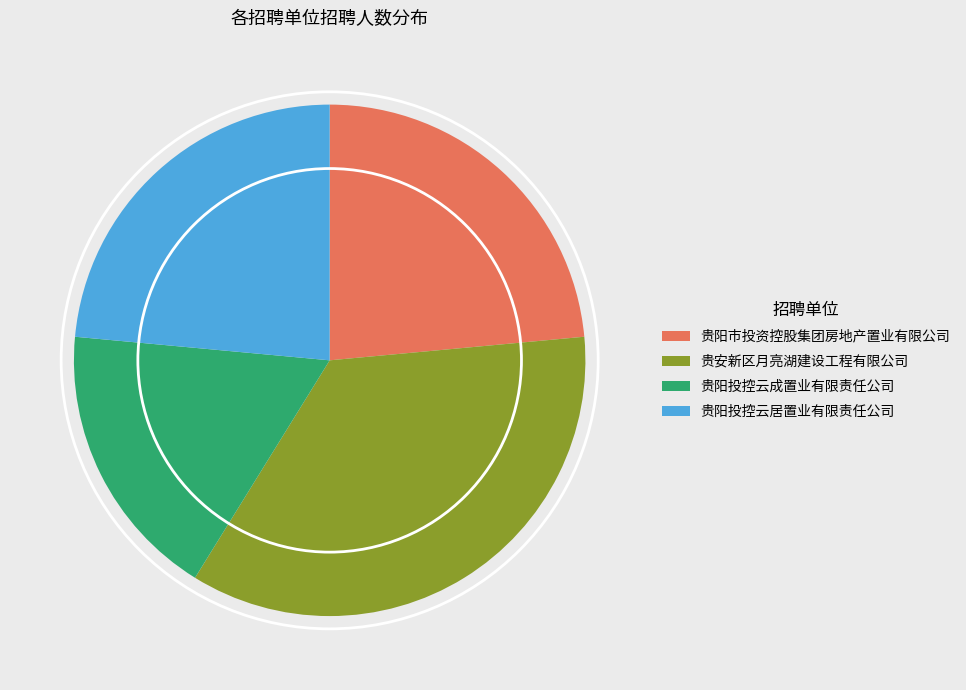

Which has a higher value, 贵安新区月亮湖建设工程有限公司 or 贵阳市投资控股集团房地产置业有限公司?

贵安新区月亮湖建设工程有限公司